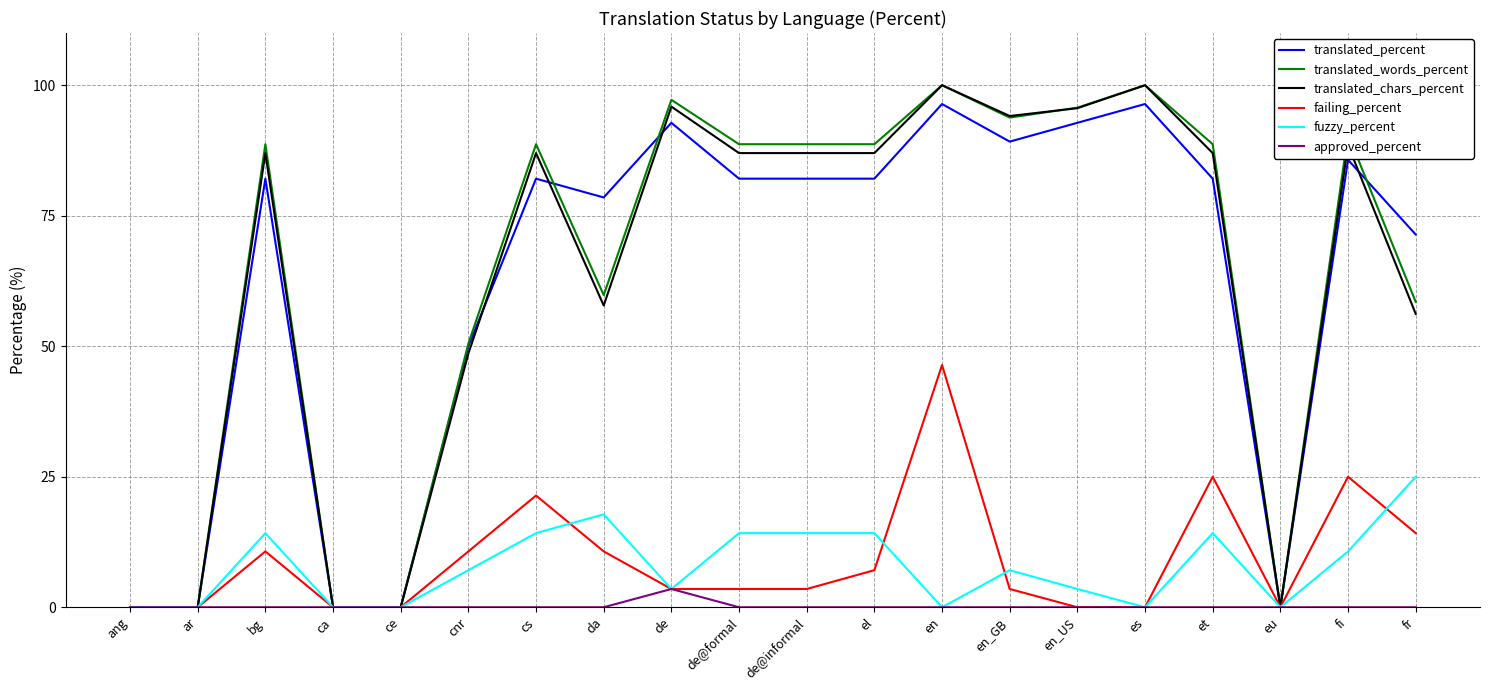

The translated_words_percent series shows 0.0 at ang. True or false?

True